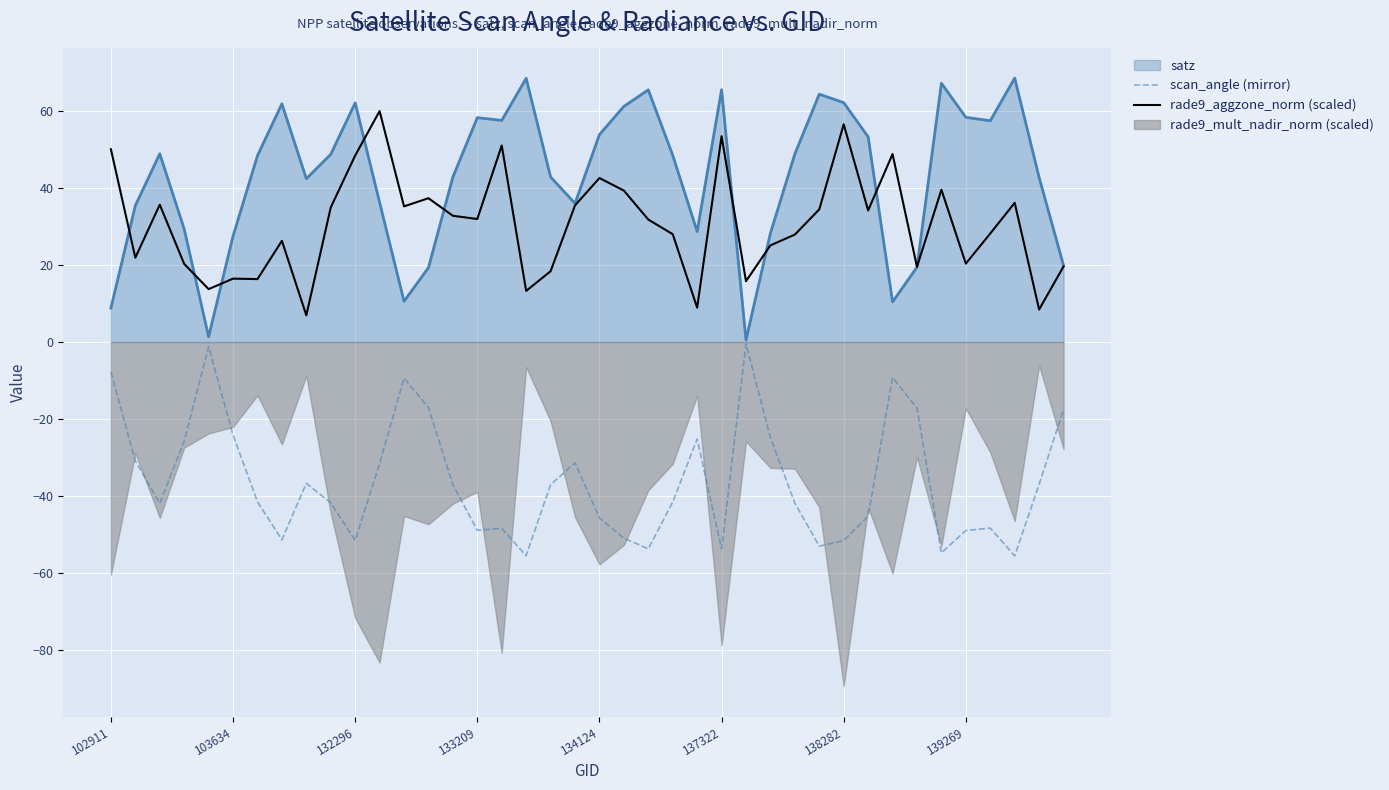

True or false: scan_angle (mirror) and rade9_aggzone_norm (scaled) cross at least once.

False